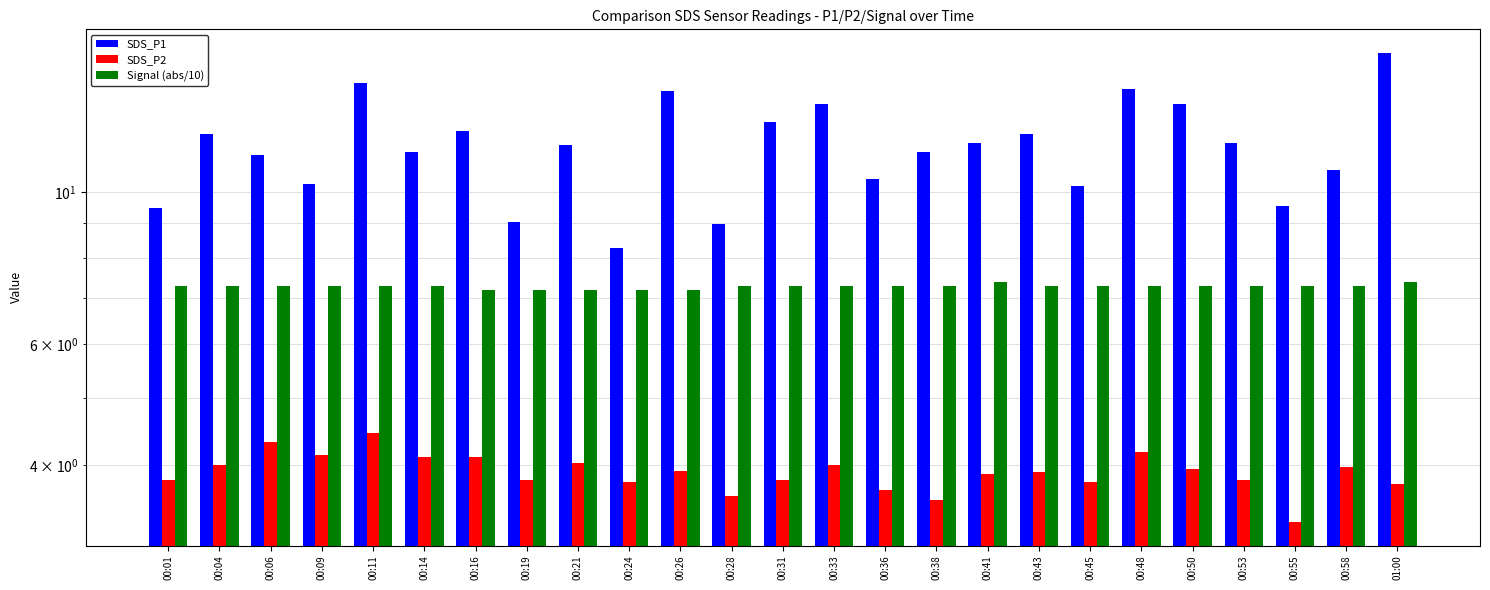

List the series in order of their peak value, highest first.

SDS_P1, Signal (abs/10), SDS_P2